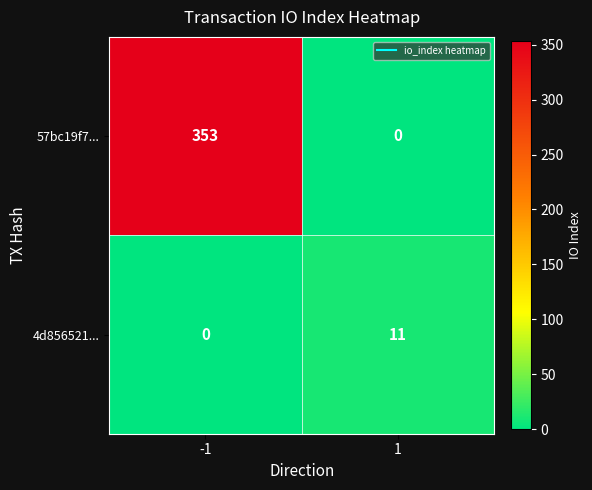

Reading right to left, what are all the values shown in this chart?

57bc19f7...: 1=0	-1=353
4d856521...: 1=11	-1=0